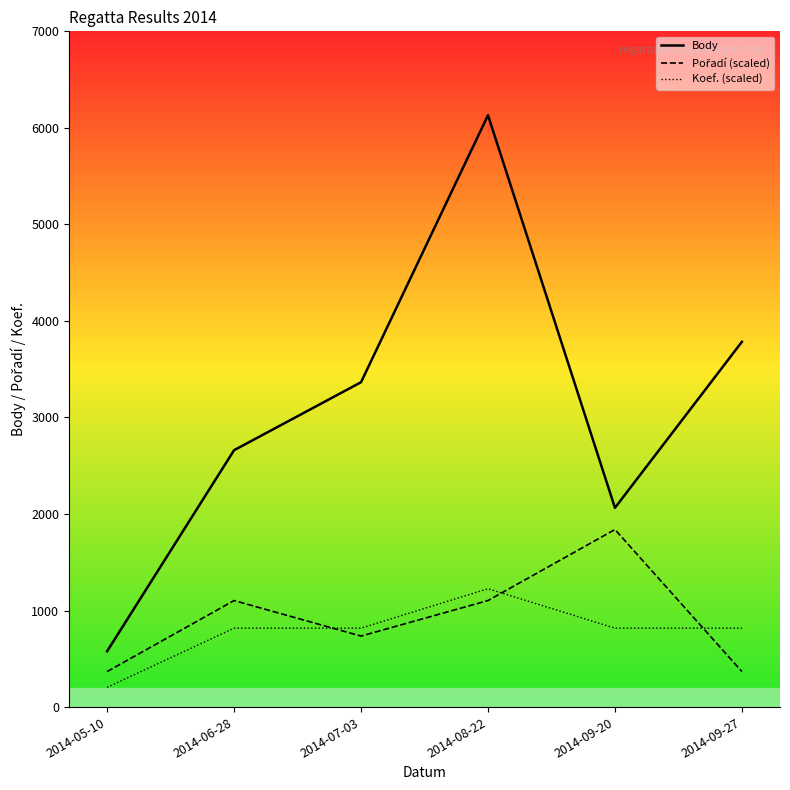

What is the difference between the maximum and minimum values in the Koef. (scaled) series?

1021.8